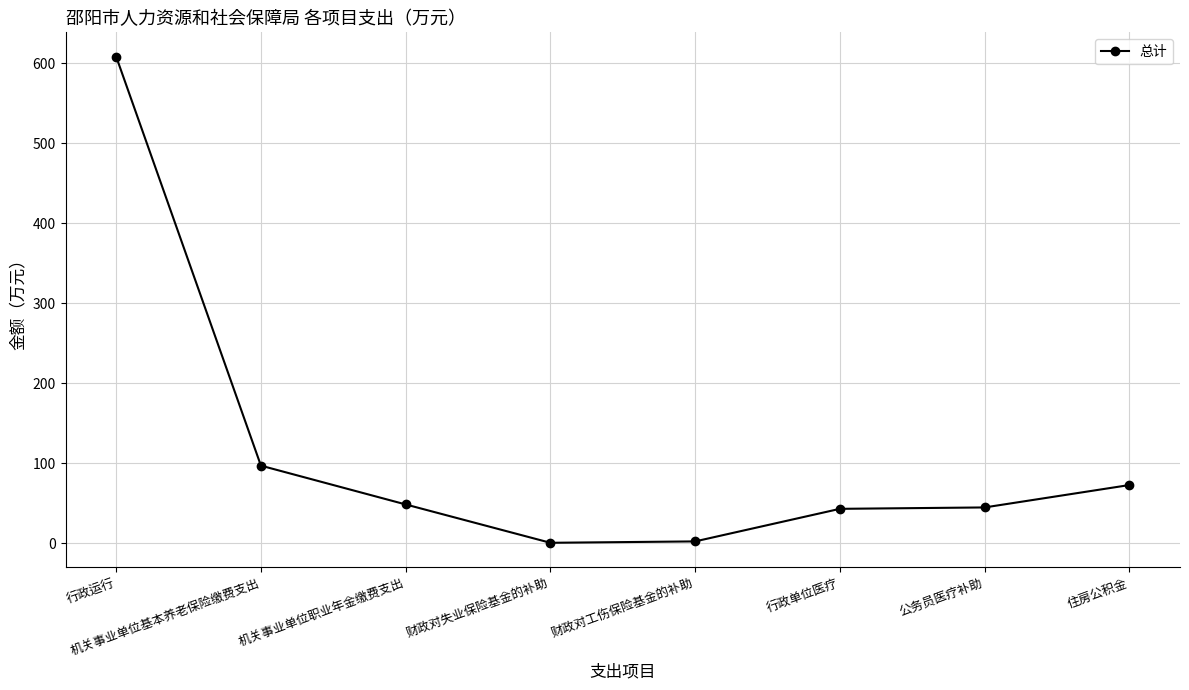

How many values are below 48?

4